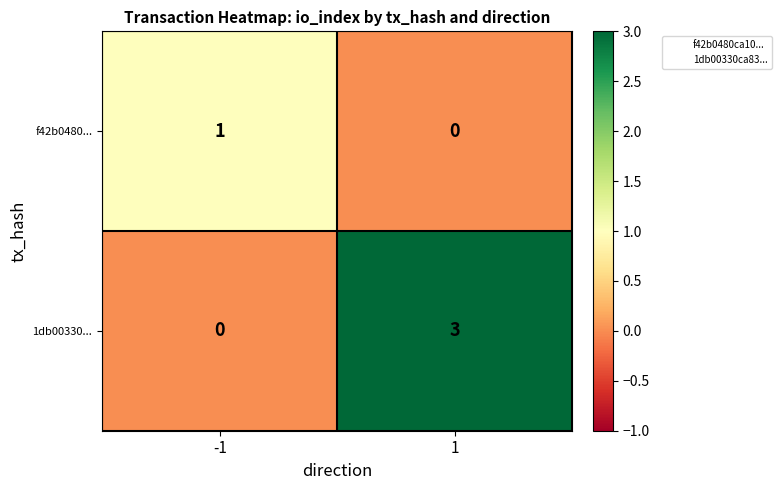

What is the sum of all 1db00330... values?

3